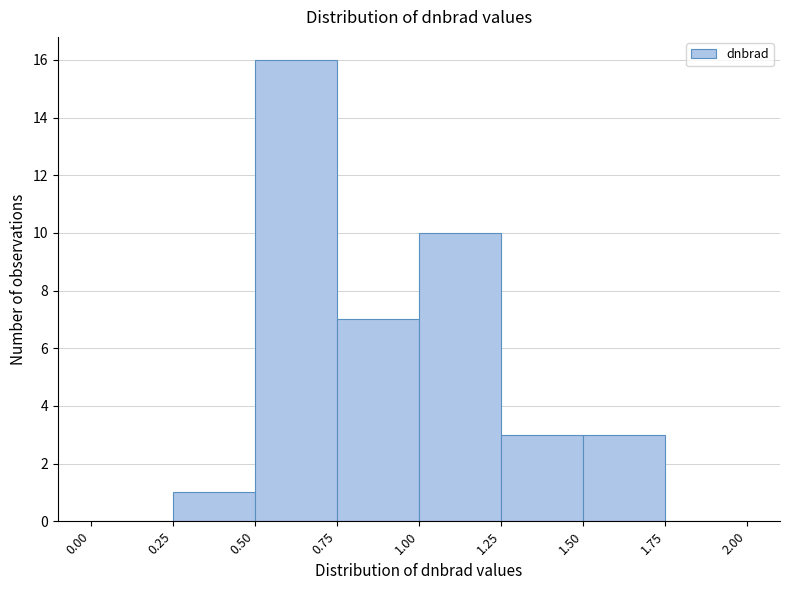

Over which range of the x-axis is the bar tallest?

0.50 to 0.75